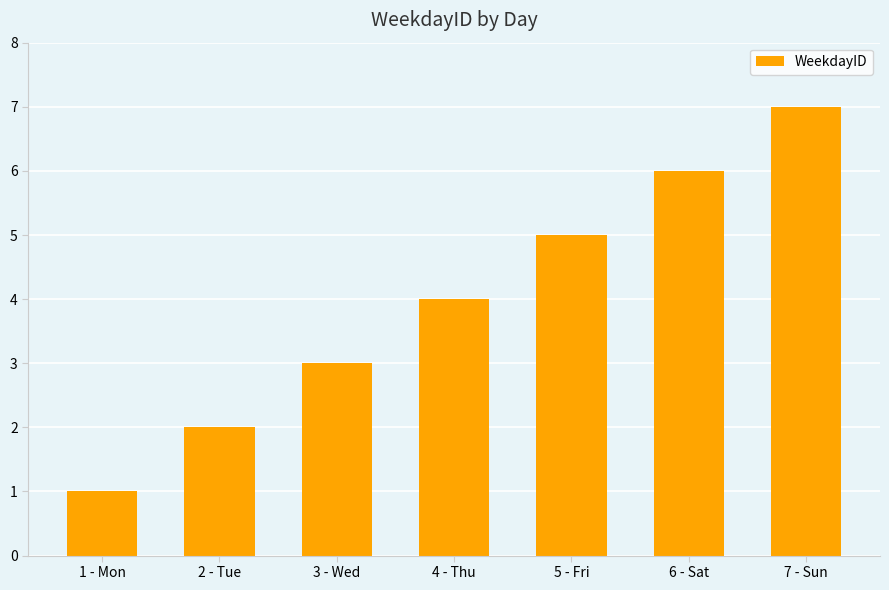

Rank the categories by value from lowest to highest.

1 - Mon, 2 - Tue, 3 - Wed, 4 - Thu, 5 - Fri, 6 - Sat, 7 - Sun